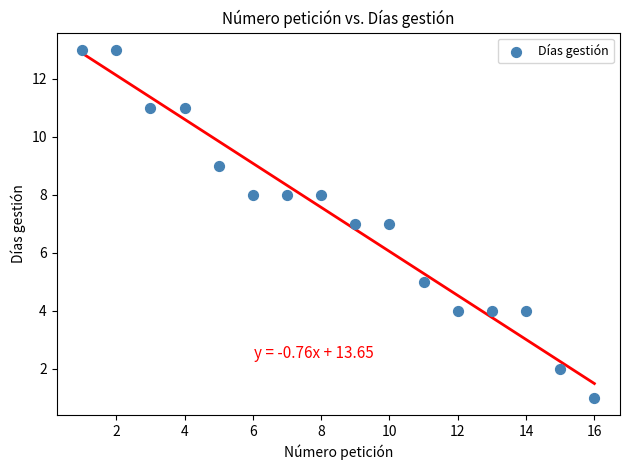

What is the range of Y values (max minus min)?

12